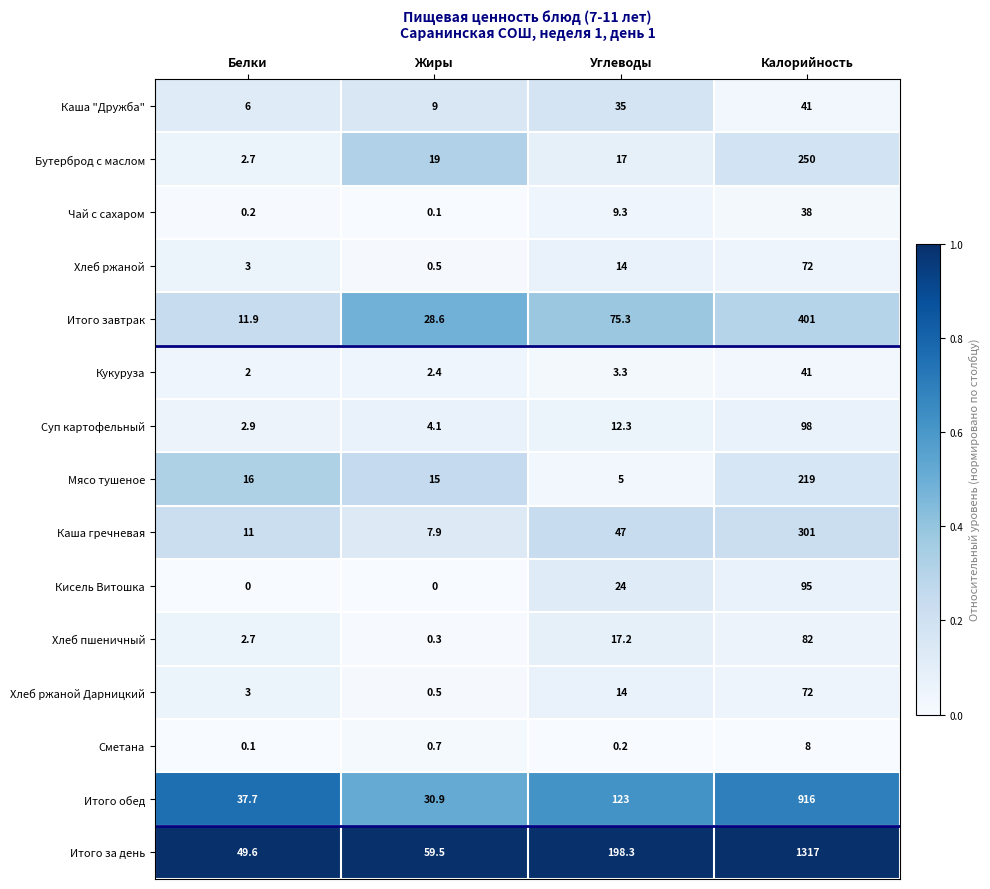

Count the number of categories in the chart.

4